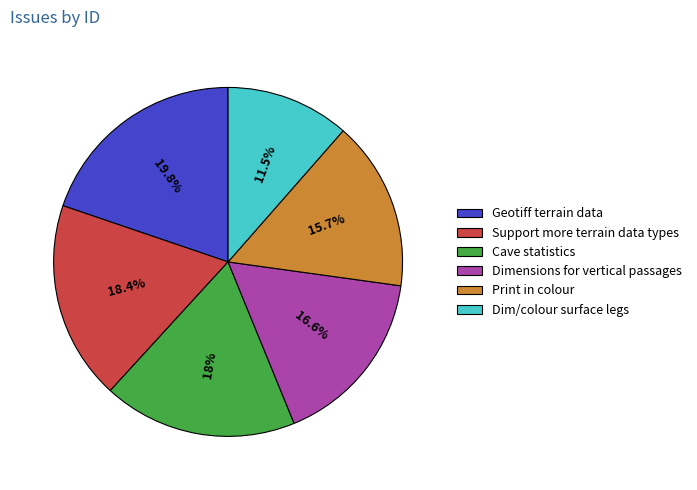

Count the number of slices in the pie.

6